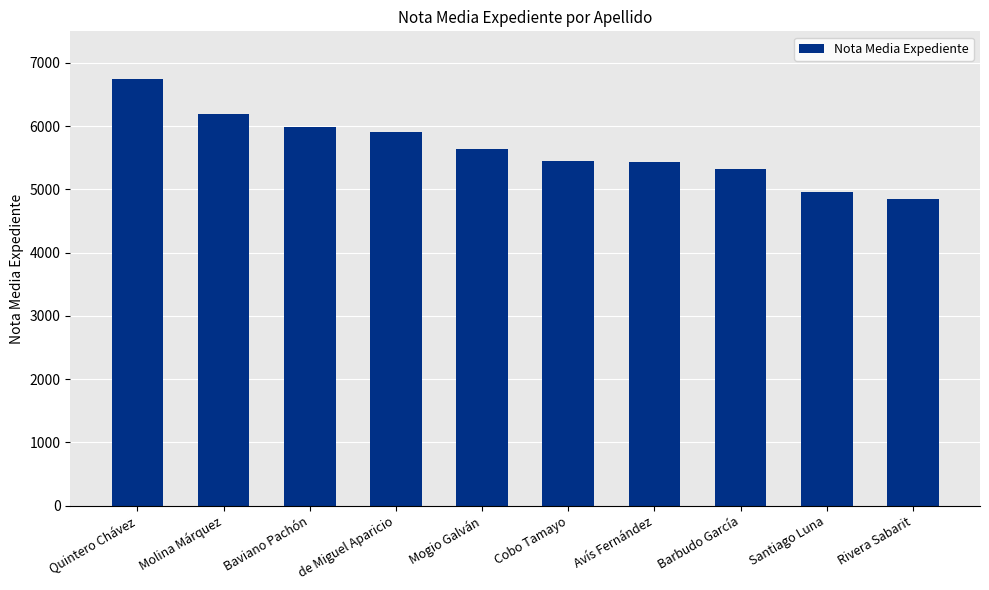

What is the label of the 9th bar from the right?

Molina Márquez